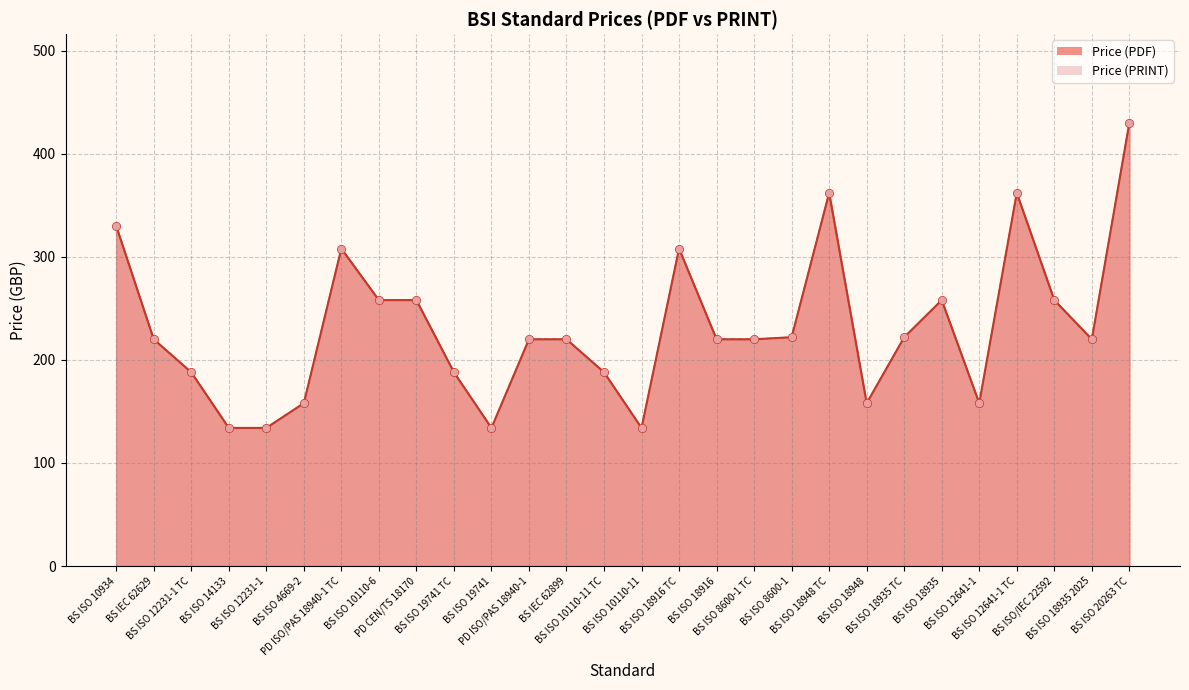

Which series has the largest Y range (max minus min)?

Price (PDF)